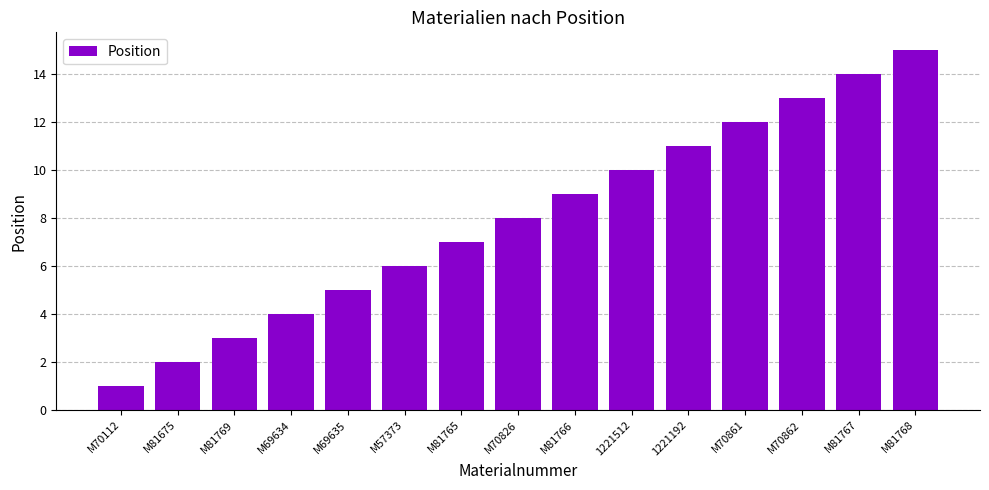

Reading left to right, list all the values displayed in this chart.

1	2	3	4	5	6	7	8	9	10	11	12	13	14	15